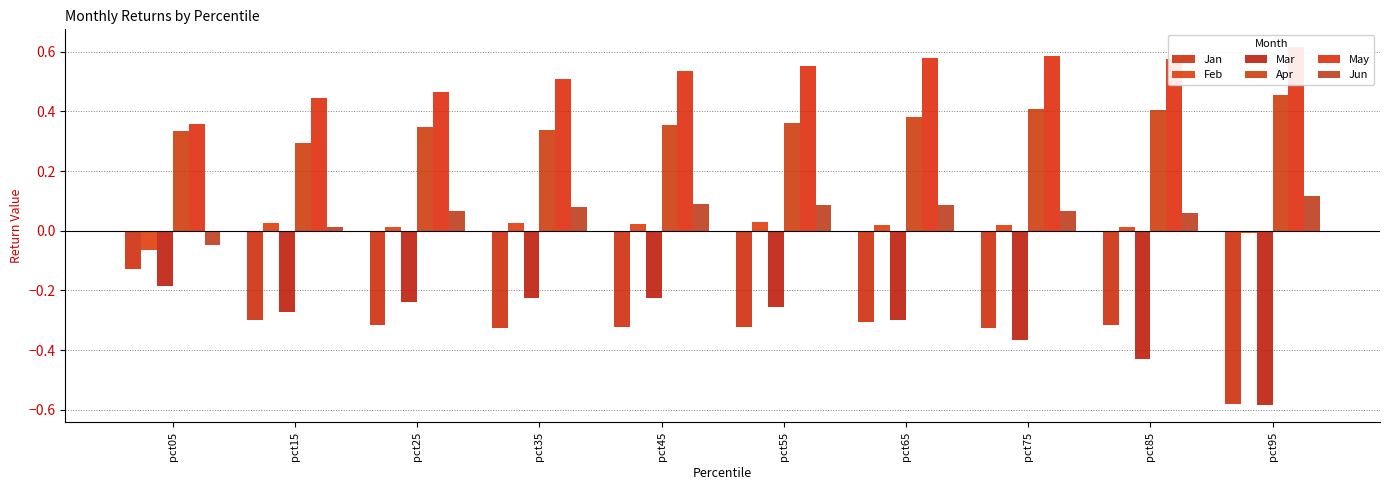

Which series has the widest spread of values?

Jan